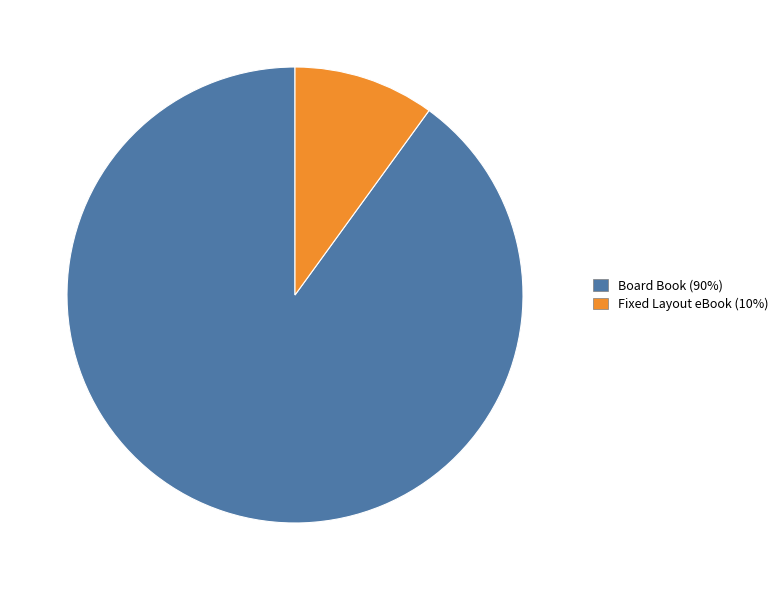

How many segments does this pie chart have?

2